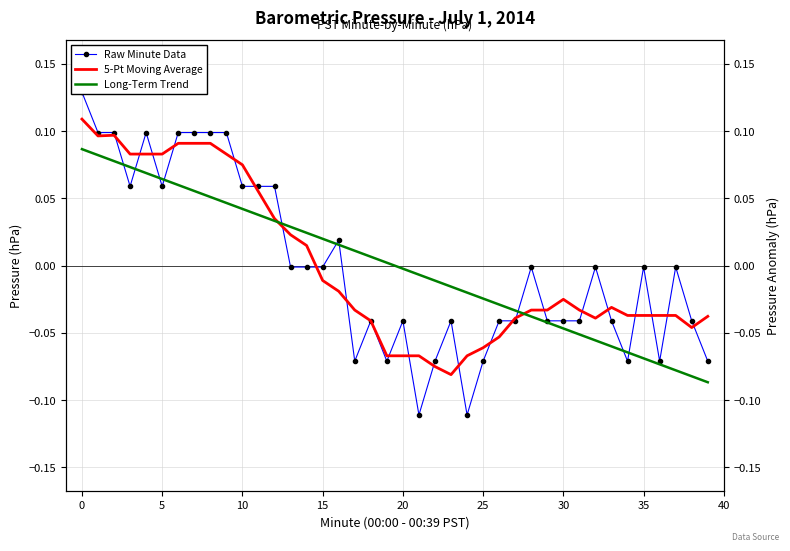

How many times do Long-Term Trend and 5-Pt Moving Average cross each other?

2